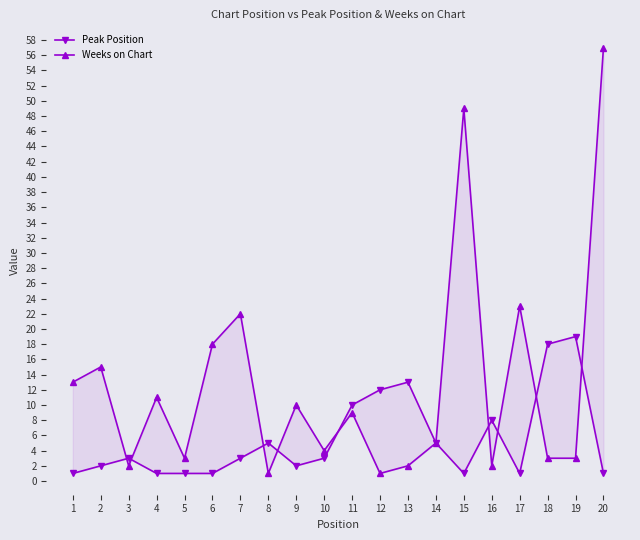

What is the value of the Weeks on Chart point at the 6th from the left?

18